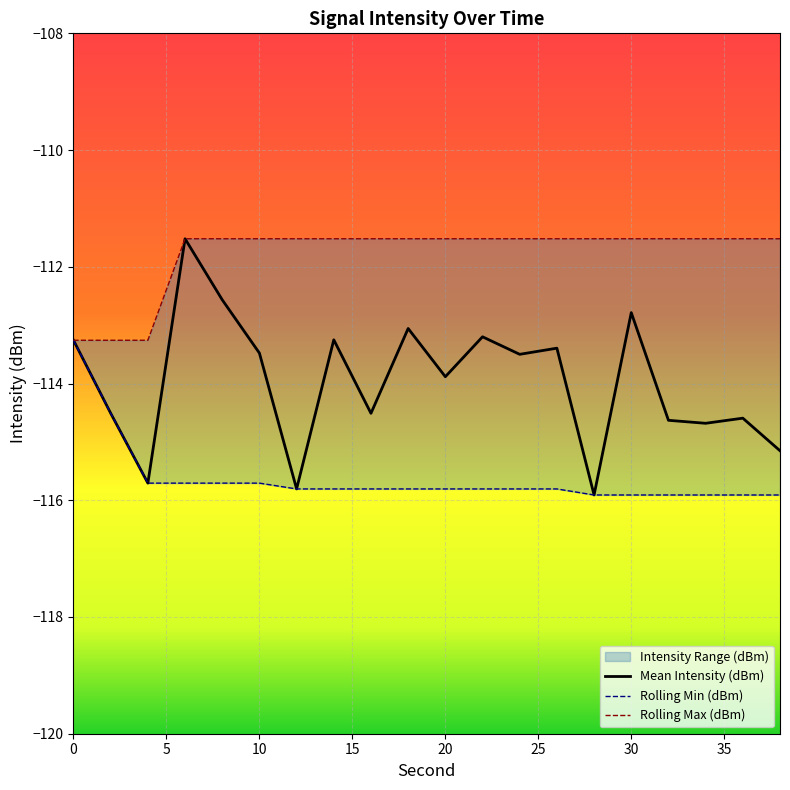

What is the value of the Rolling Min (dBm) point at the 18th from the left?

-115.9